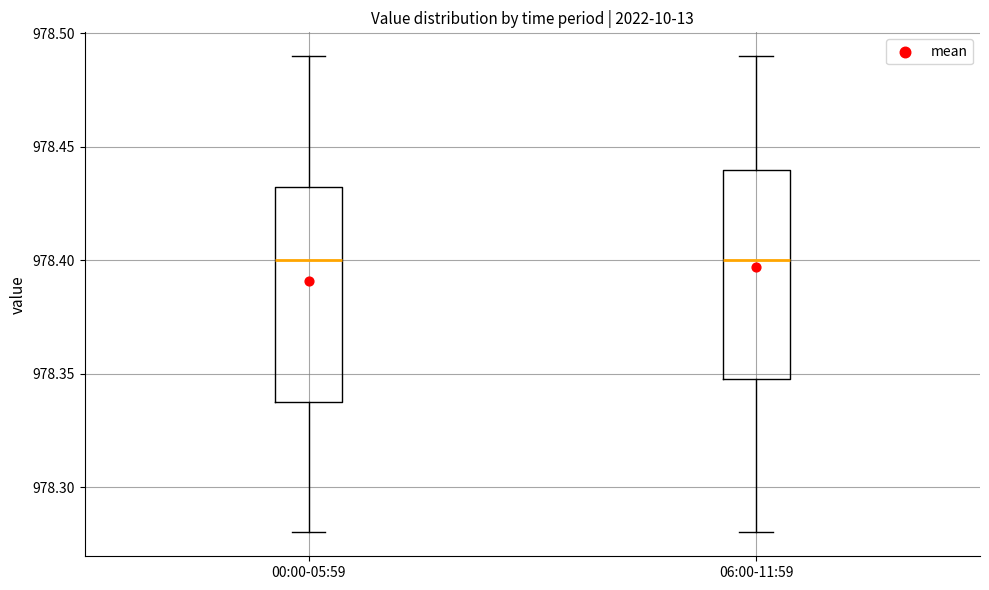

Reading left to right, read every box against the y-axis: the position of its median line, the range the box covers, and the ends of its whiskers. The values are not printed on the chart, so give them approximately, as read against the axis.

00:00-05:59: median 978.400, box 978.340 to 978.435, whiskers 978.280 to 978.490
06:00-11:59: median 978.400, box 978.350 to 978.440, whiskers 978.280 to 978.490